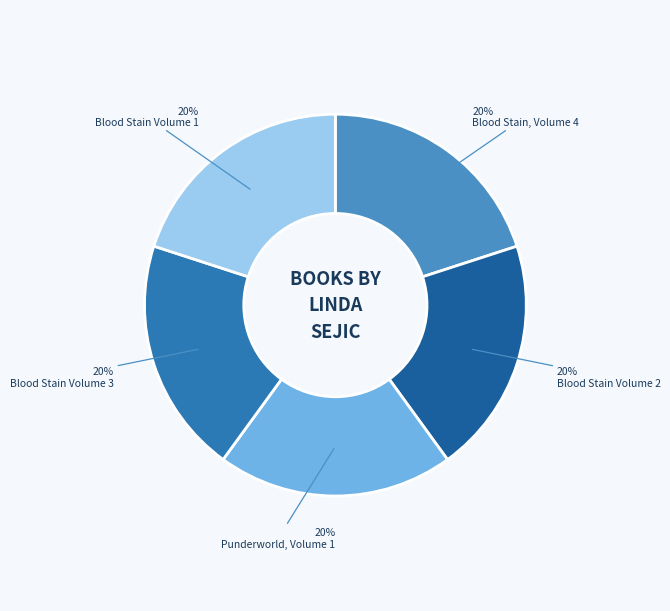

Does Blood Stain Volume 2 represent more than half of the total?

No